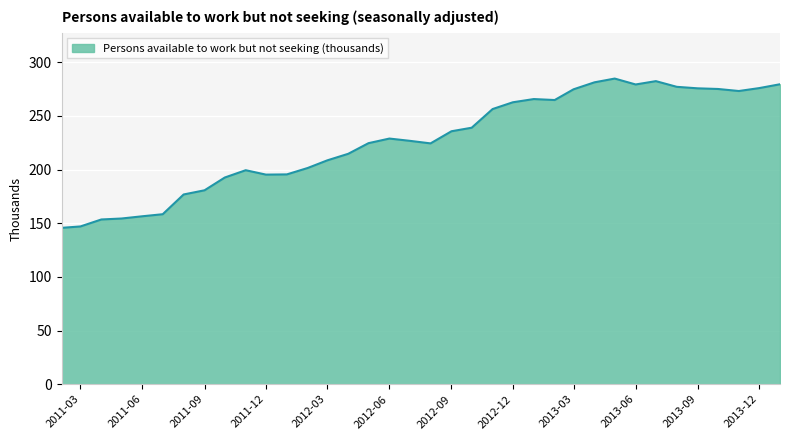

What is the difference between the maximum and minimum values?

139.1